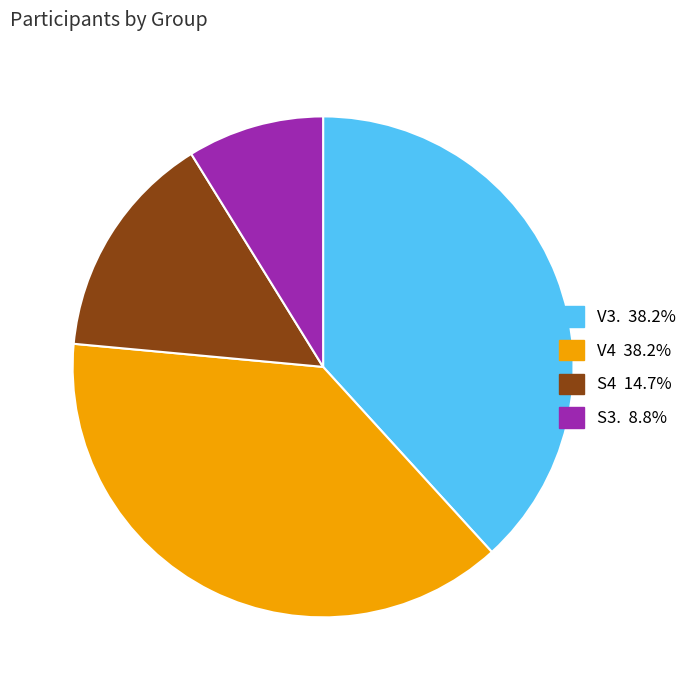

Is it true that S4 is 2% of the pie?

False